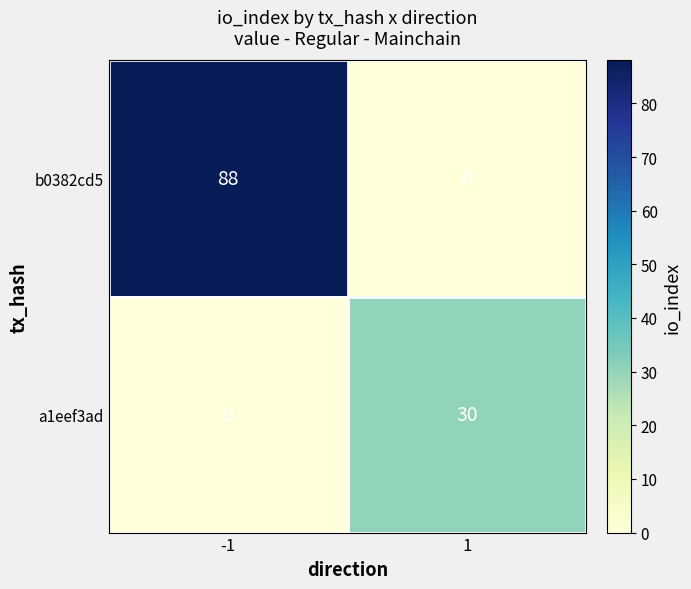

What is the maximum value shown in the chart?

88